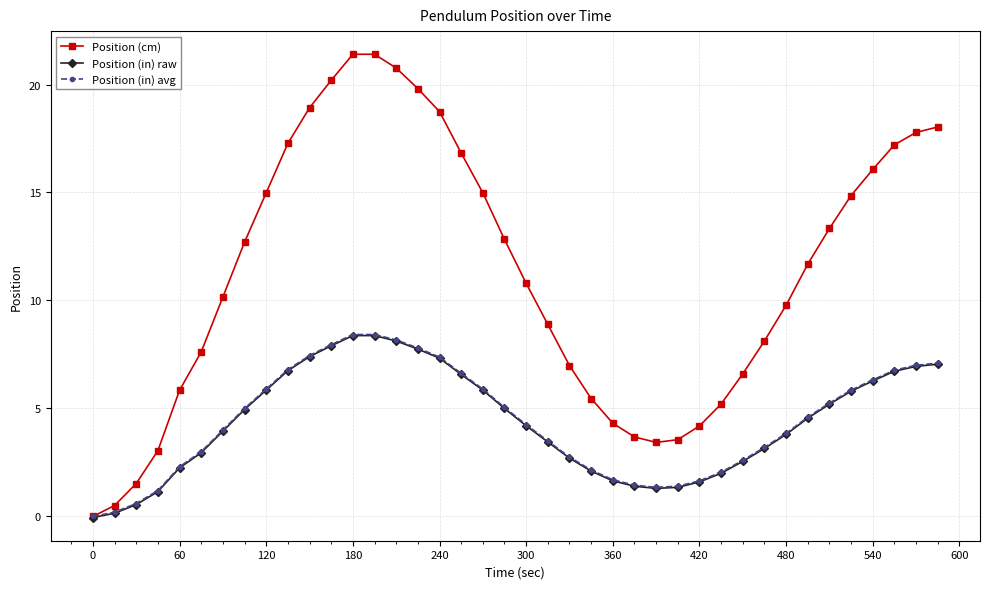

What is the value of the Position (in) raw point at the 28th from the left?

1.4